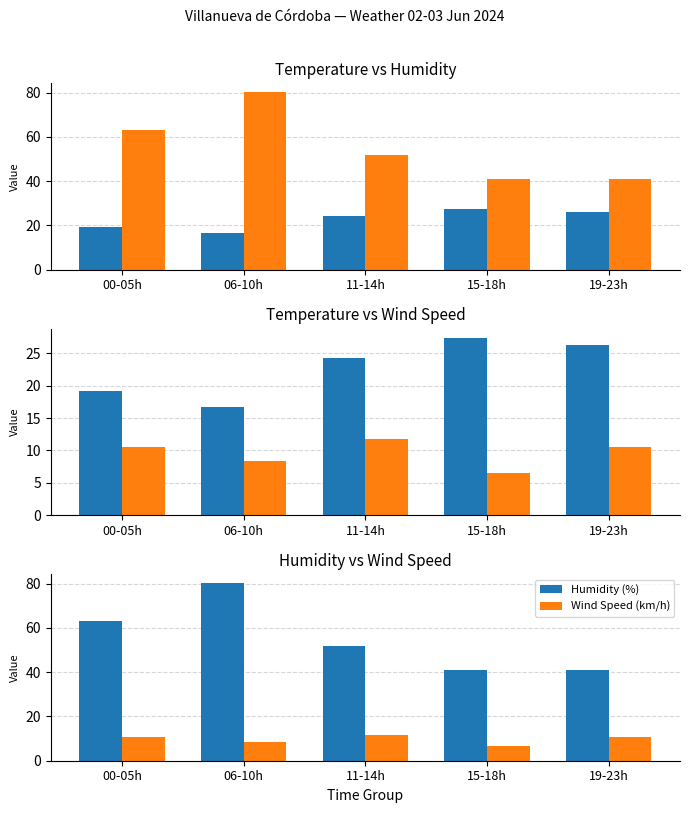

What is the total value across all series at 11-14h?

87.6